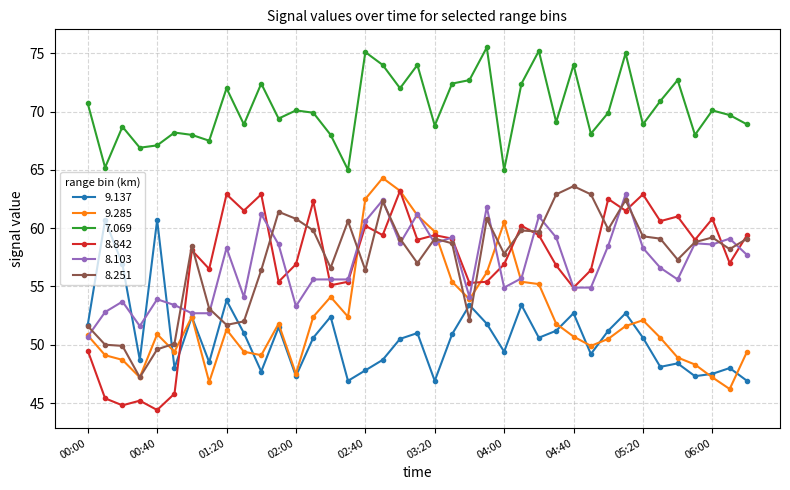

What is the value of the 8.103 point at the 39th from the left?

57.7